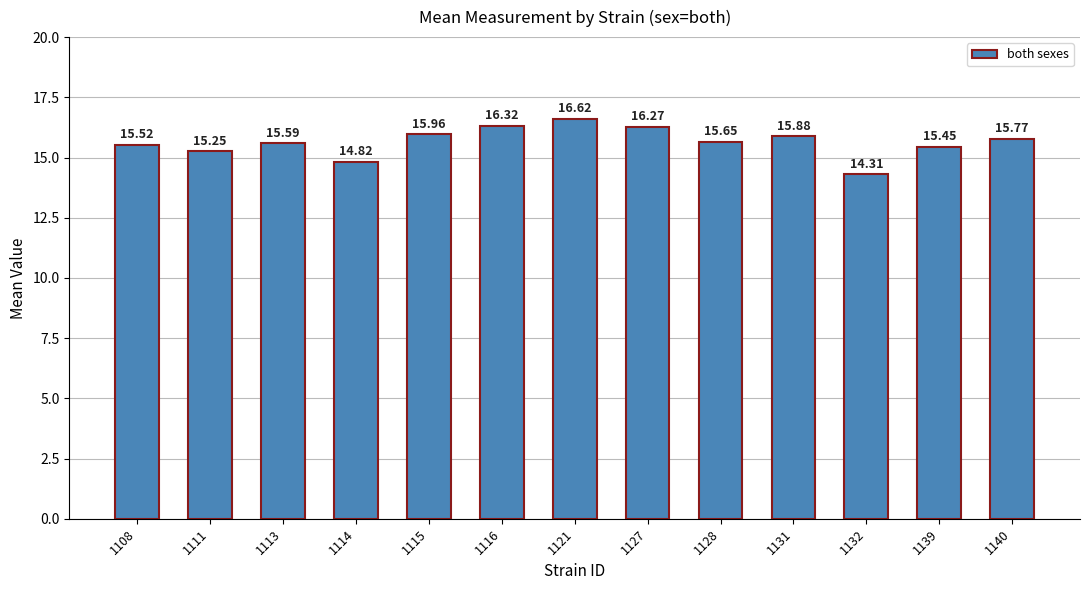

What is the difference between the maximum and second lowest values?

1.8